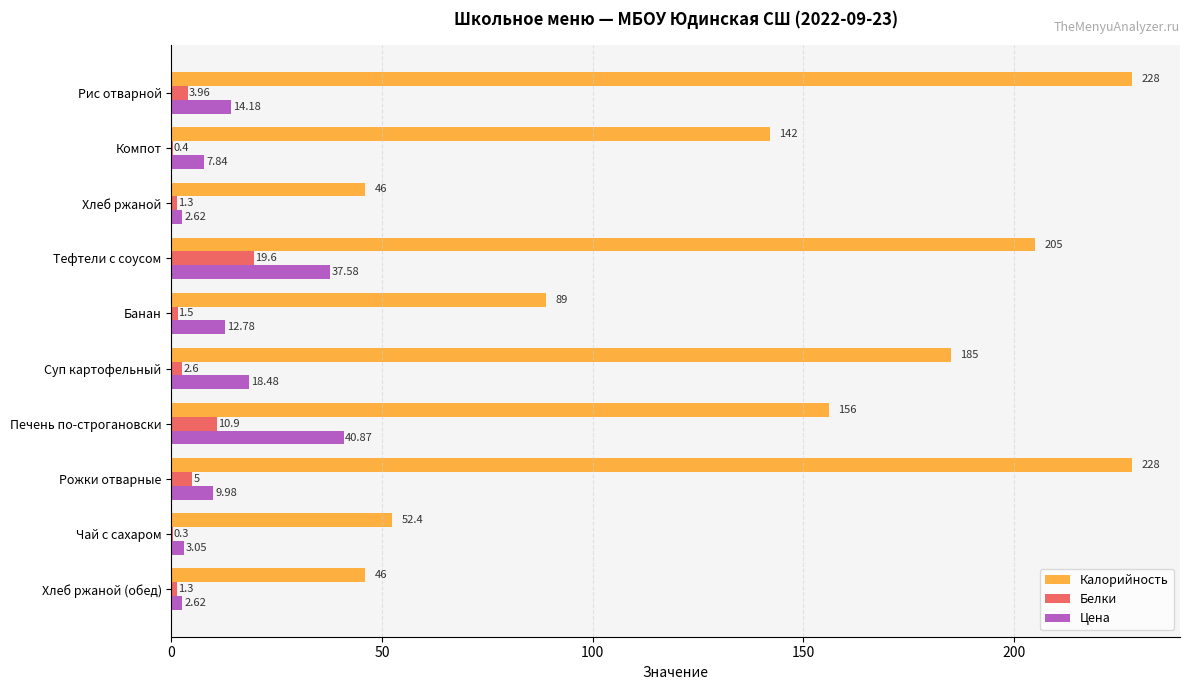

What is the total value across all series at Чай с сахаром?

55.8